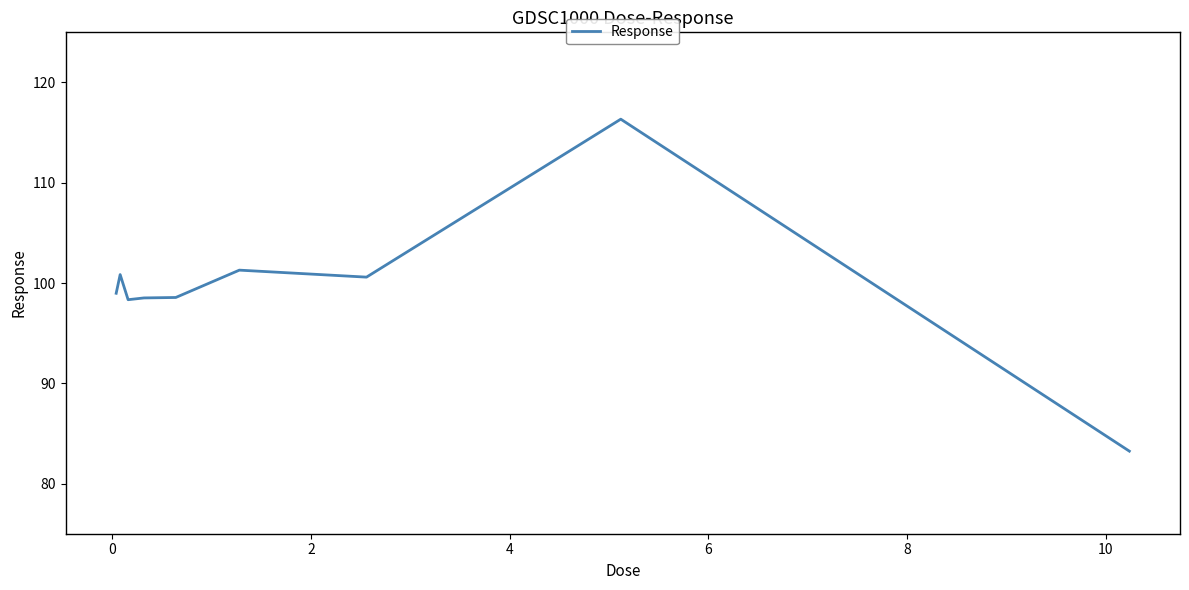

What is the minimum value shown in the chart?

83.2